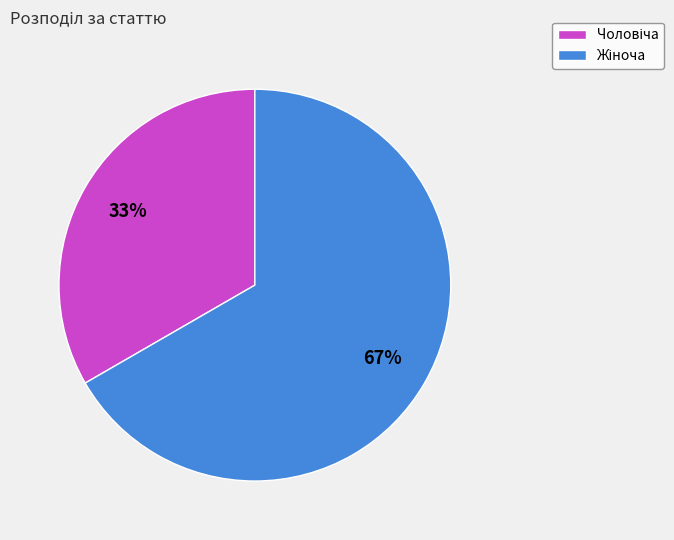

To the nearest percent, what is the average slice percentage?

50%